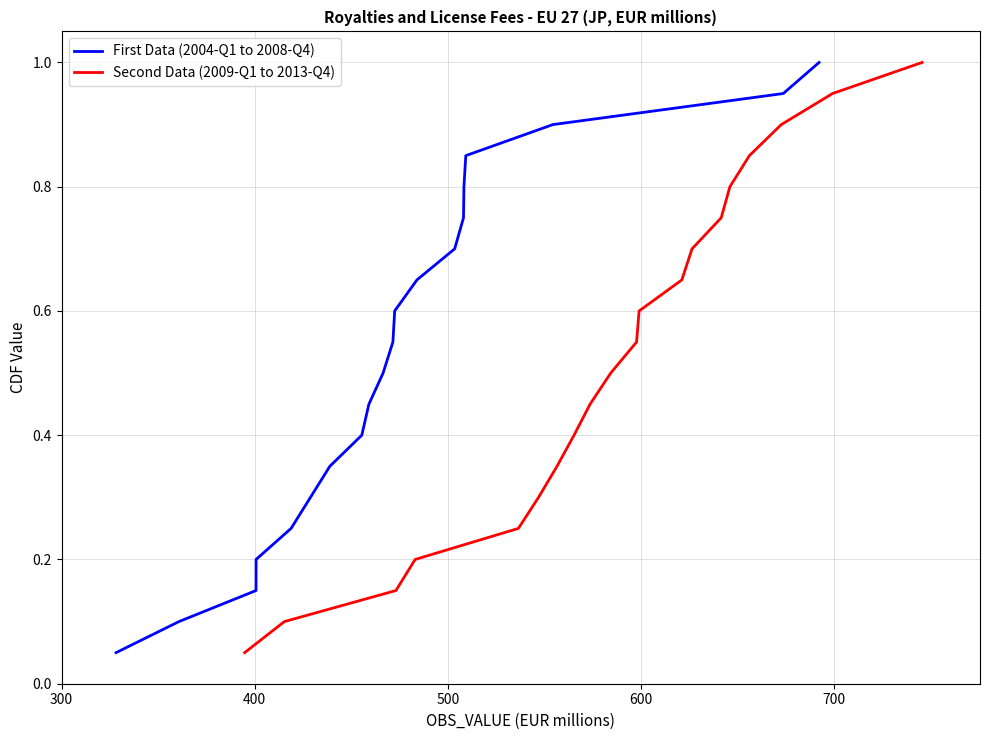

True or false: First Data (2004-Q1 to 2008-Q4) and Second Data (2009-Q1 to 2013-Q4) intersect in this chart.

False